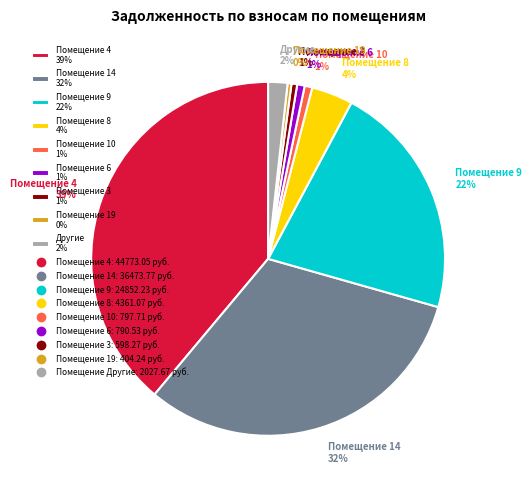

Which category has the biggest portion of the pie?

Помещение 4 39%